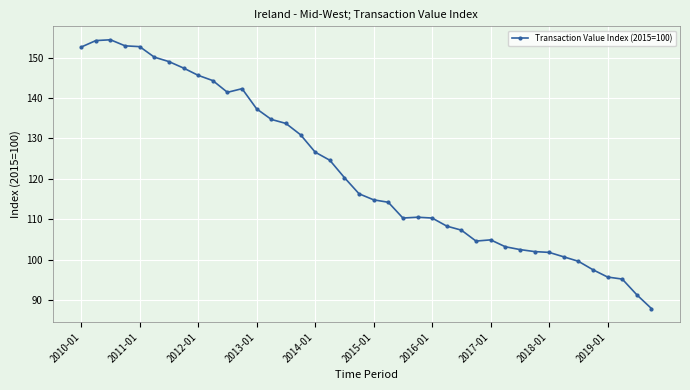

What is the sum of all values?

4873.9